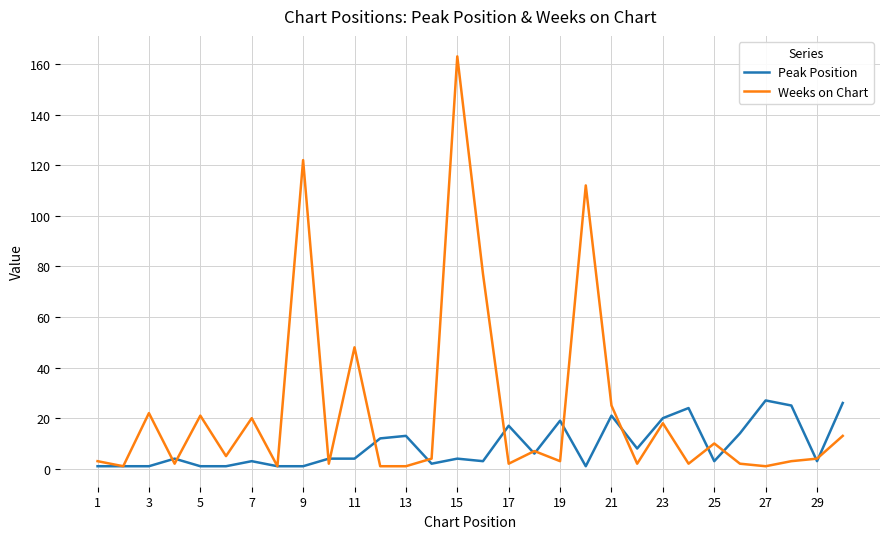

Which series has the largest total across all categories?

Weeks on Chart